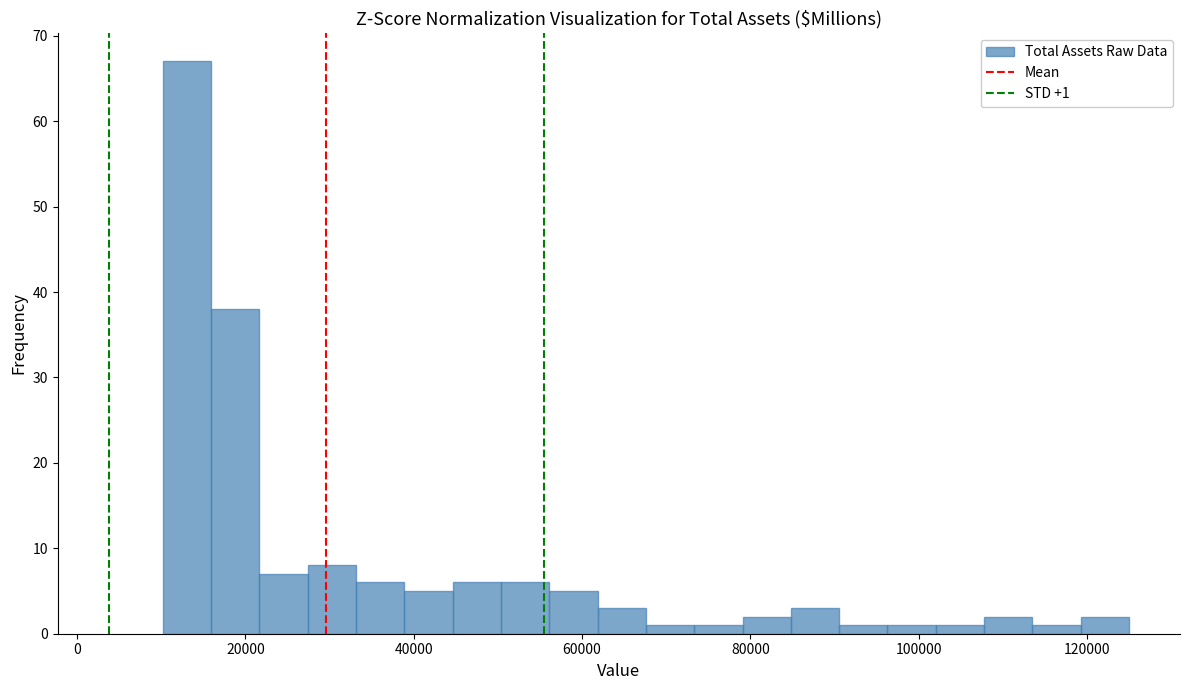

Around what value on the x-axis is the tallest bar? Give the approximate position of its centre, as read against the axis.

14000